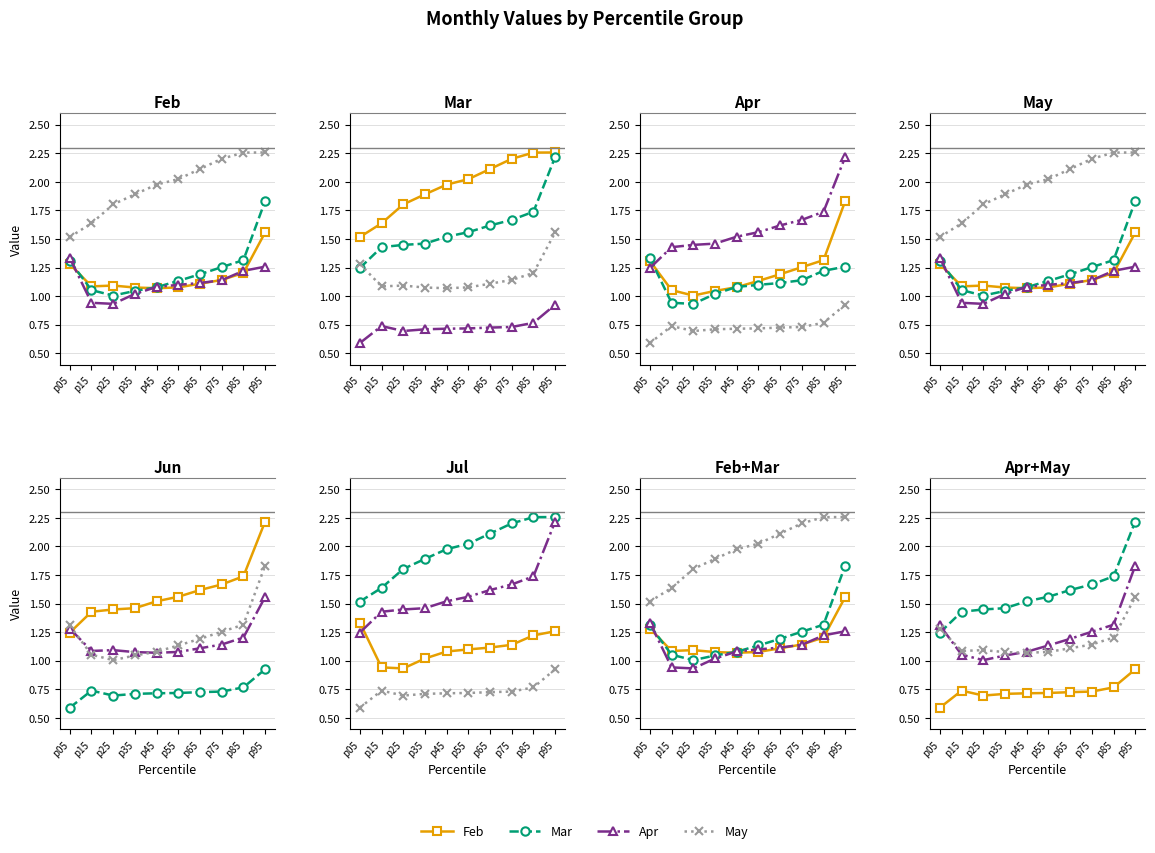

What is the difference between the highest and lowest values at p45?

1.3